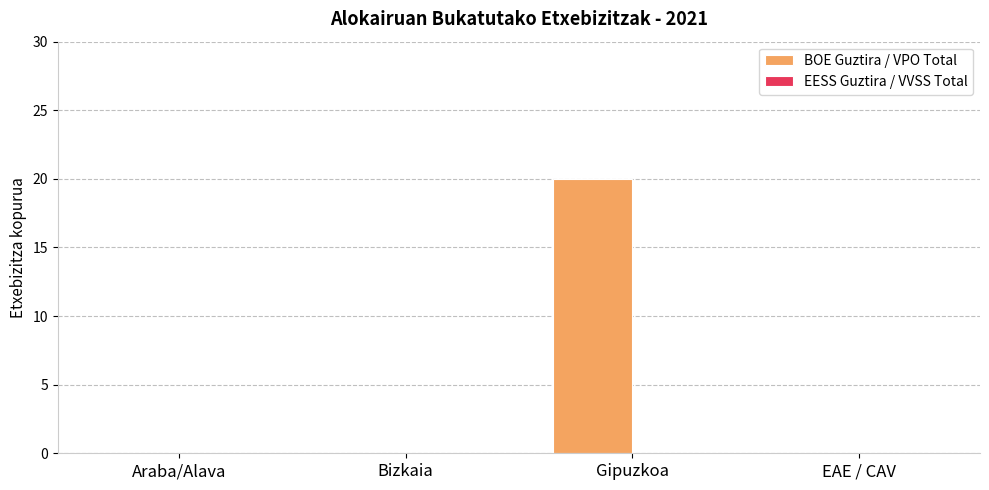

What is the sum of the values at Bizkaia and Gipuzkoa?

20